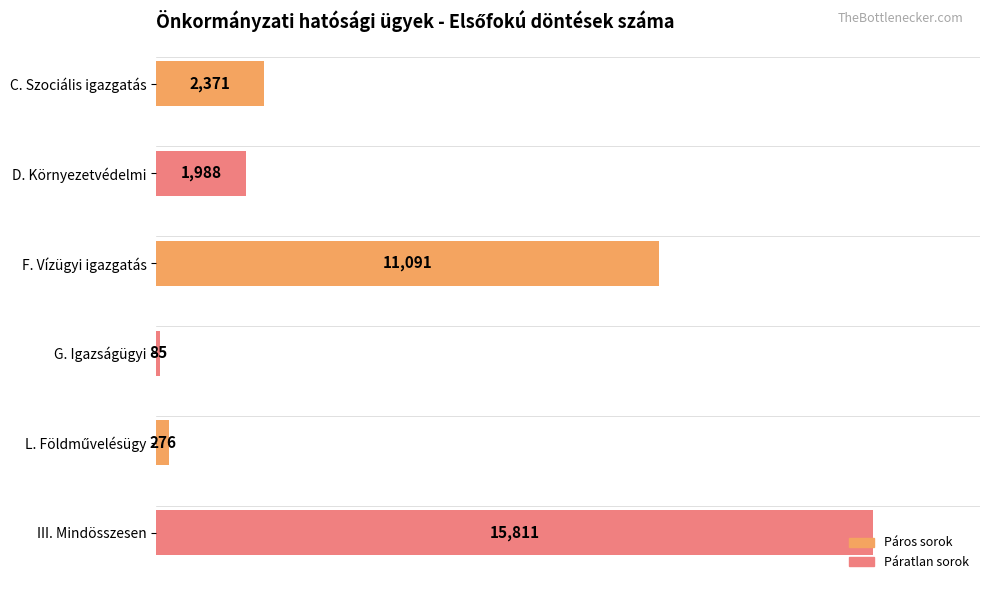

What is the difference between the values at F. Vízügyi igazgatás and III. Mindösszesen?

4720